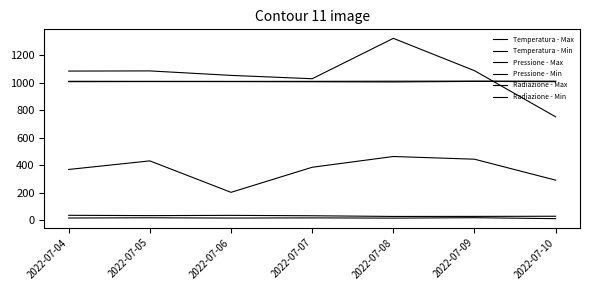

How many lines are shown in the chart?

6